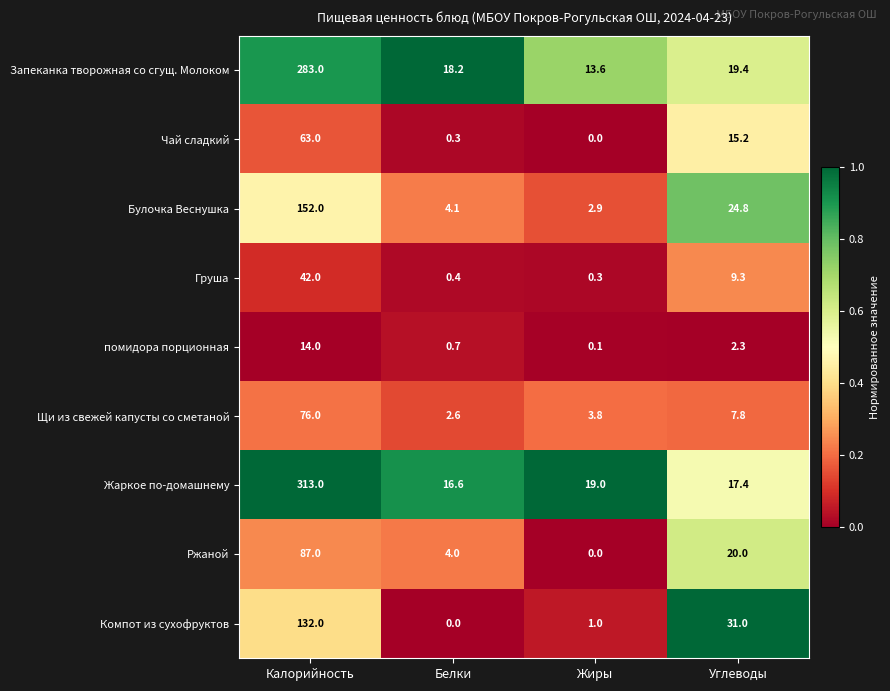

Which series has the largest range (max minus min)?

Жаркое по-домашнему